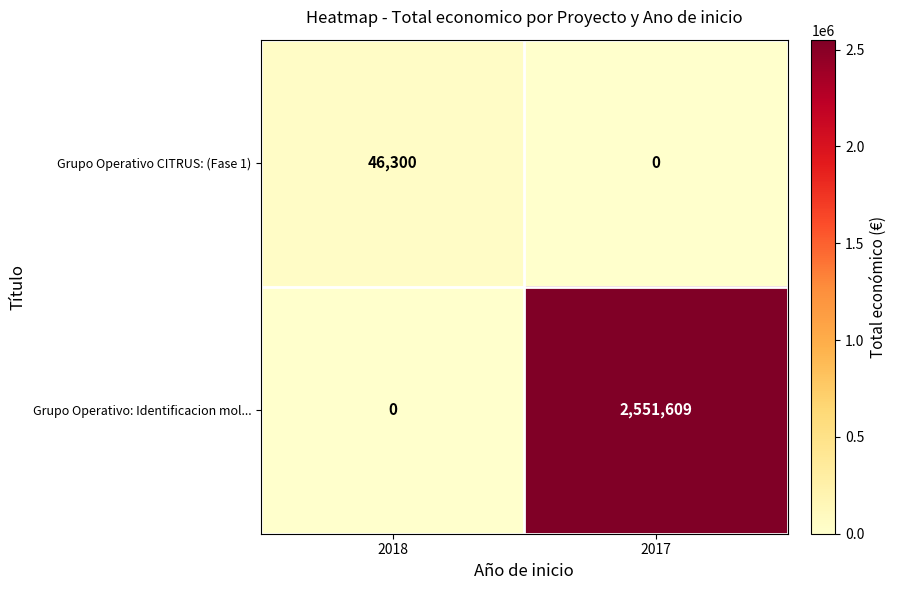

What is the highest value of the Grupo Operativo CITRUS: (Fase 1) series?

46300